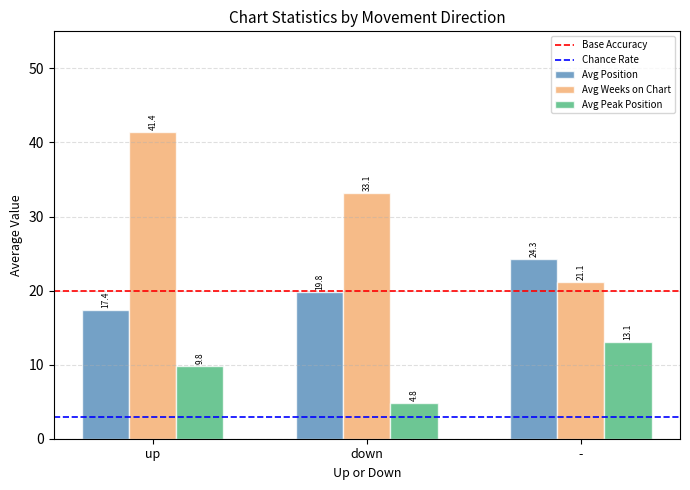

How many bars are there in total?

9